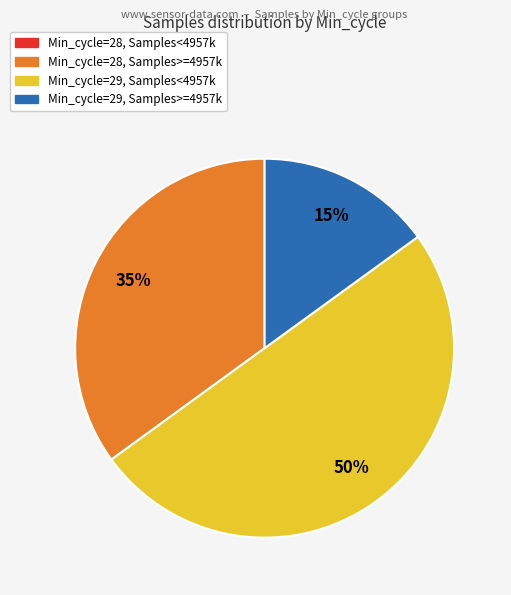

To the nearest percent, what is the difference between the largest and smallest slice percentages?

50%